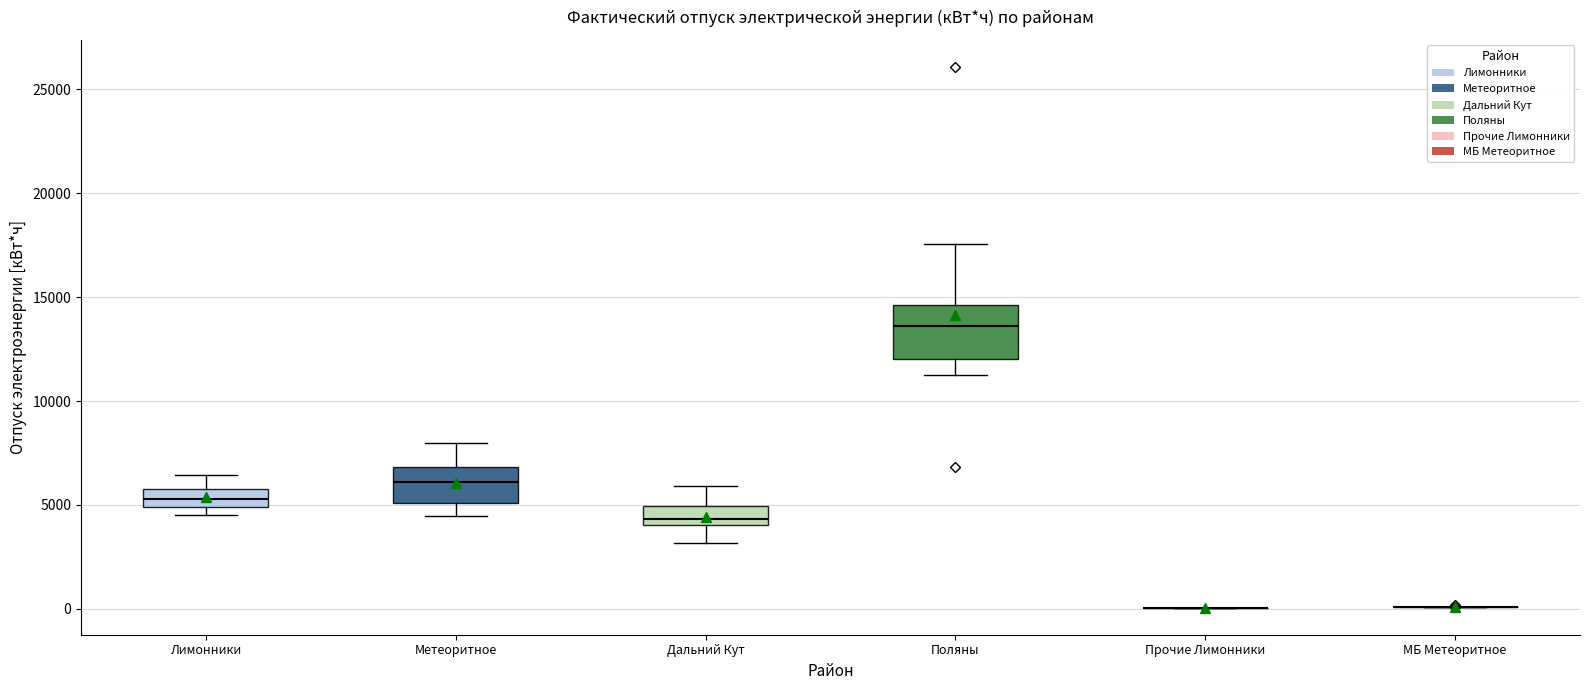

Reading left to right, read every box against the y-axis: the position of its median line, the range the box covers, and the ends of its whiskers. The values are not printed on the chart, so give them approximately, as read against the axis.

Лимонники: median 5500, box 5000 to 6000, whiskers 4500 to 6500
Метеоритное: median 6000, box 5000 to 7000, whiskers 4500 to 8000
Дальний Кут: median 4500, box 4000 to 5000, whiskers 3000 to 6000
Поляны: median 13500, box 12000 to 14500, whiskers 11500 to 17500
Прочие Лимонники: box collapsed to a line at 0, whiskers 0 to 0
МБ Метеоритное: box collapsed to a line at 0, whiskers 0 to 0